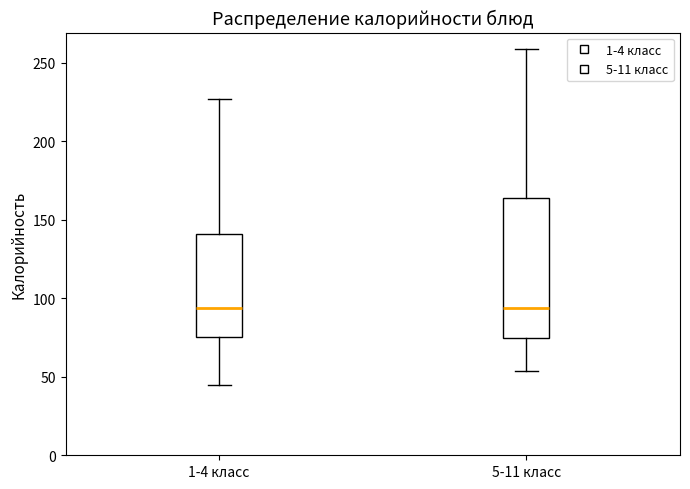

Reading left to right, read every box against the y-axis: the position of its median line, the range the box covers, and the ends of its whiskers. The values are not printed on the chart, so give them approximately, as read against the axis.

1-4 класс: median 95, box 75 to 140, whiskers 45 to 225
5-11 класс: median 95, box 75 to 165, whiskers 55 to 260